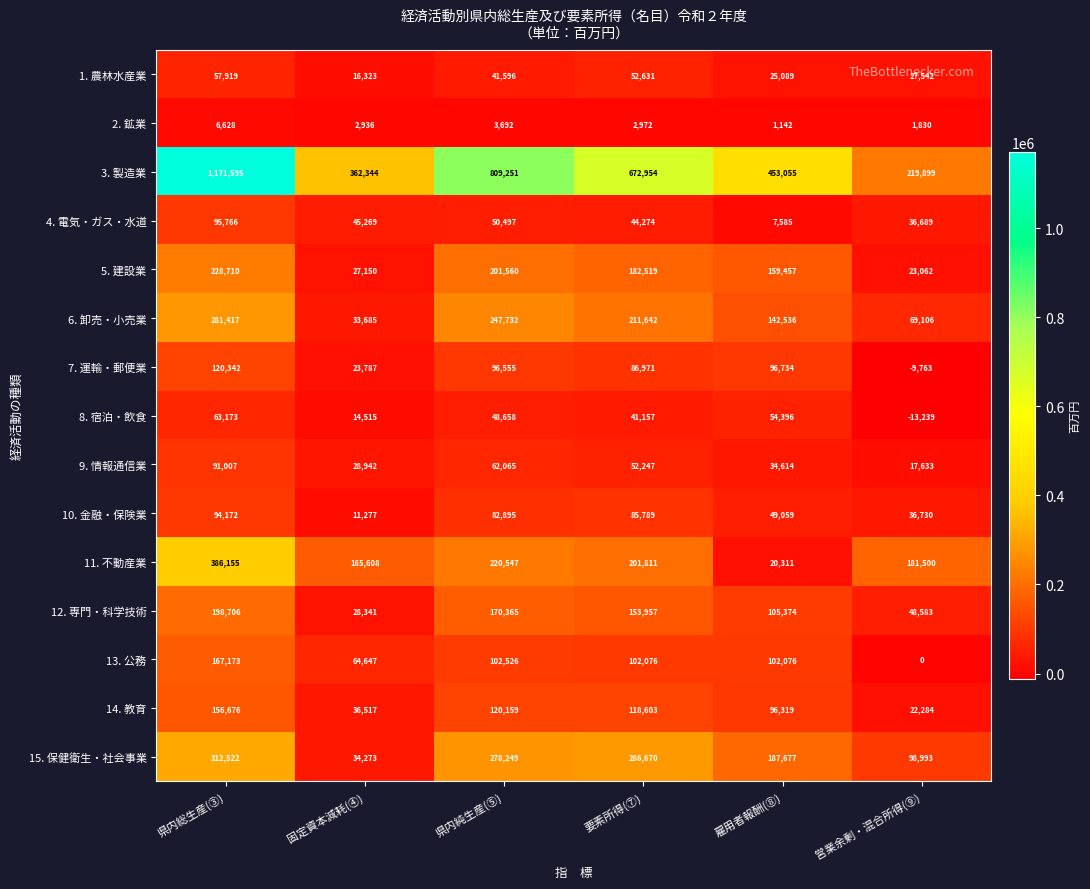

How many positive values does the 7. 運輸・郵便業 series have?

5